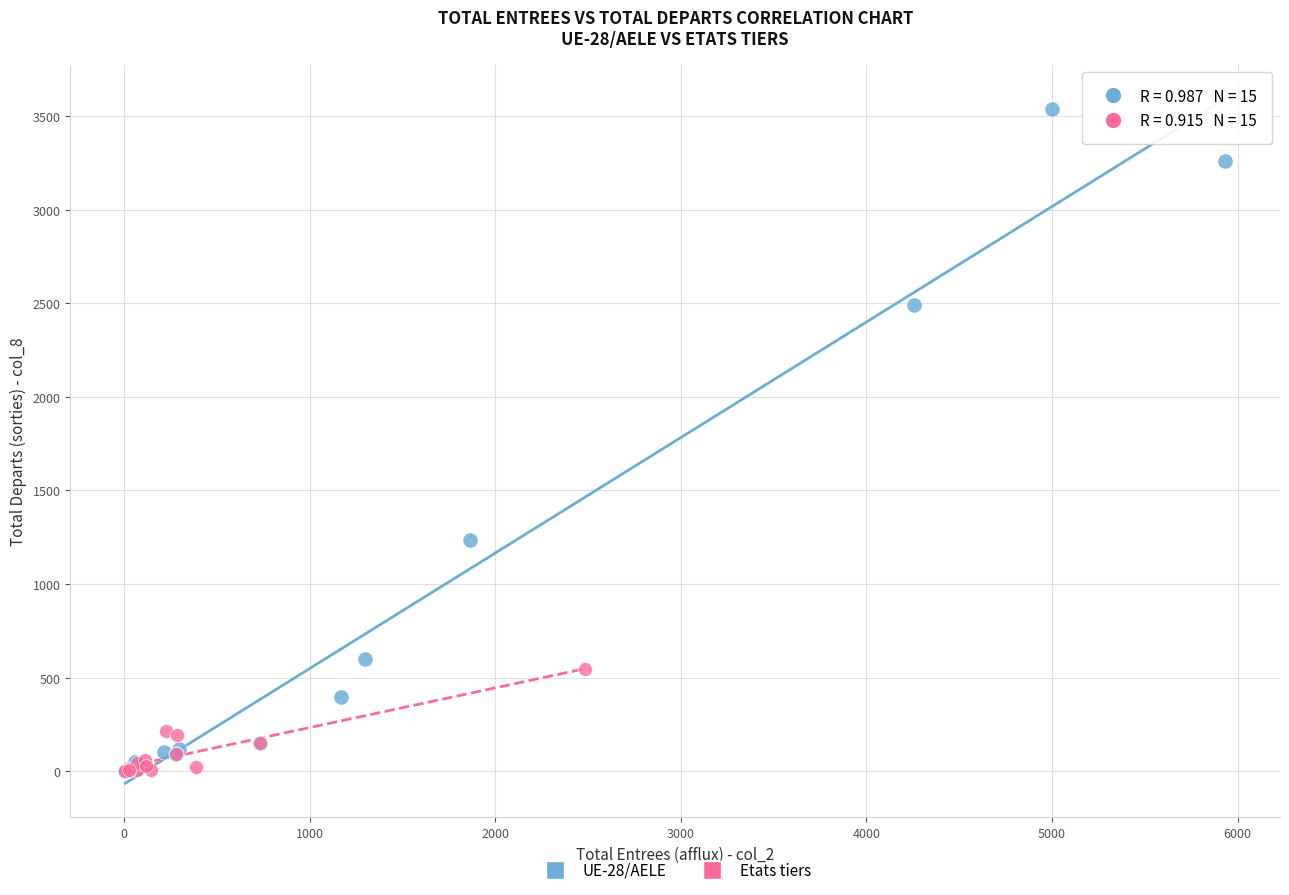

Which series reaches the maximum Y coordinate?

UE-28/AELE